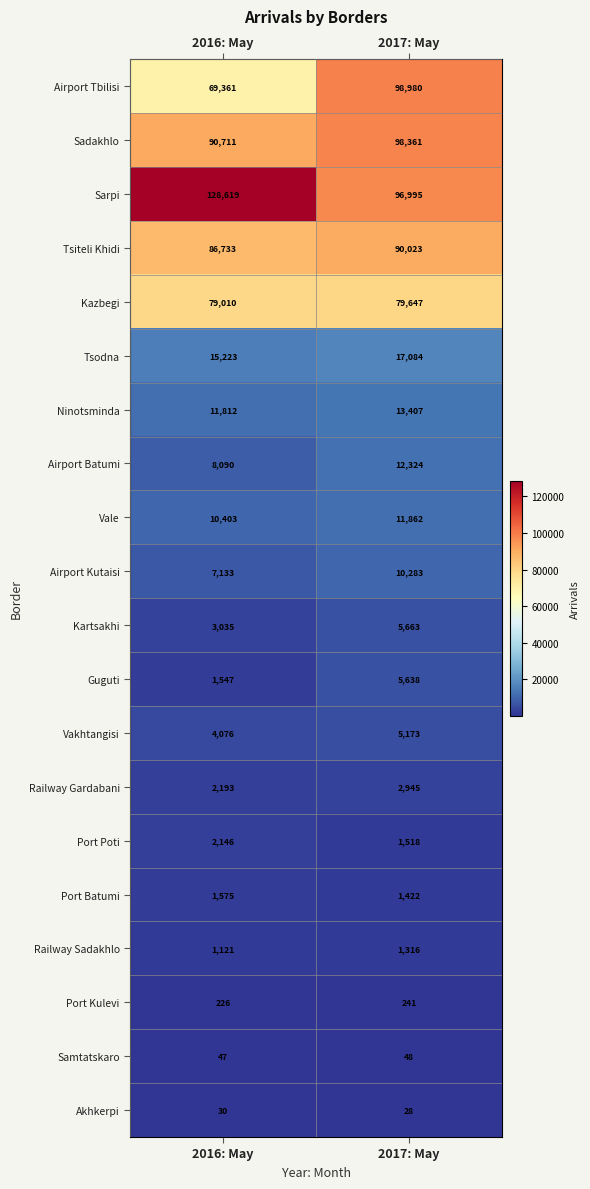

Which label corresponds to the smallest value in the chart?

2017: May